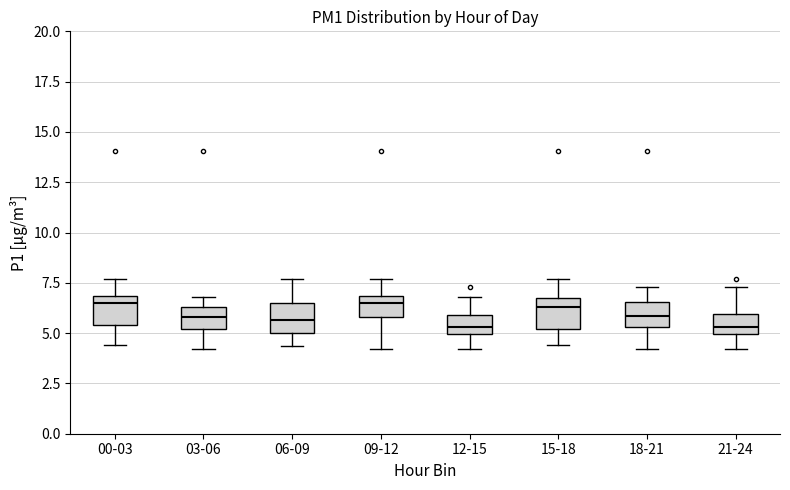

Reading left to right, read every box against the y-axis: the position of its median line, the range the box covers, and the ends of its whiskers. The values are not printed on the chart, so give them approximately, as read against the axis.

00-03: median 6.5, box 5.5 to 7.0, whiskers 4.5 to 7.5
03-06: median 6.0, box 5.0 to 6.5, whiskers 4.0 to 7.0
06-09: median 5.5, box 5.0 to 6.5, whiskers 4.5 to 7.5
09-12: median 6.5, box 6.0 to 7.0, whiskers 4.0 to 7.5
12-15: median 5.5, box 5.0 to 6.0, whiskers 4.0 to 7.0
15-18: median 6.5 (just below the box's upper edge), box 5.0 to 6.5, whiskers 4.5 to 7.5
18-21: median 6.0, box 5.5 to 6.5, whiskers 4.0 to 7.5
21-24: median 5.5, box 5.0 to 6.0, whiskers 4.0 to 7.5